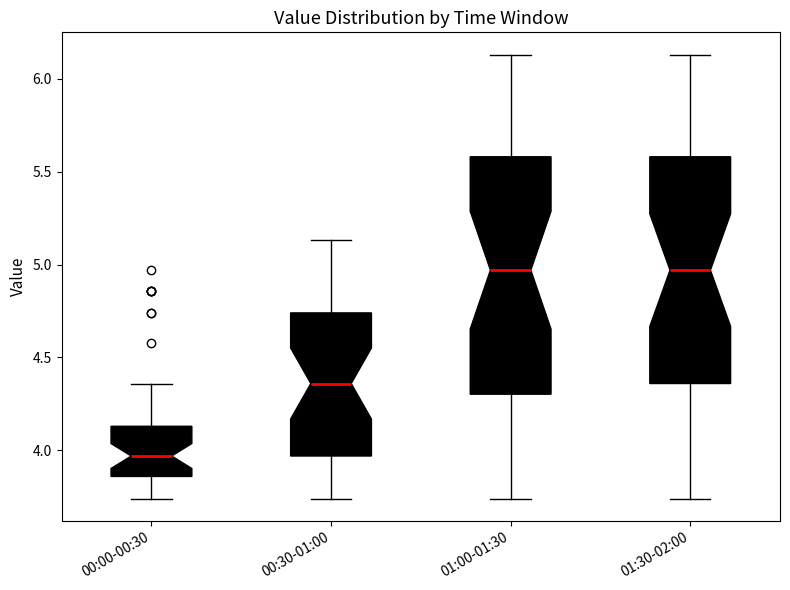

Reading left to right, read every box against the y-axis: the position of its median line, the range the box covers, and the ends of its whiskers. The values are not printed on the chart, so give them approximately, as read against the axis.

00:00-00:30: median 3.95, box 3.85 to 4.15, whiskers 3.75 to 4.35
00:30-01:00: median 4.35, box 3.95 to 4.75, whiskers 3.75 to 5.15
01:00-01:30: median 4.95, box 4.30 to 5.60, whiskers 3.75 to 6.15
01:30-02:00: median 4.95, box 4.35 to 5.60, whiskers 3.75 to 6.15